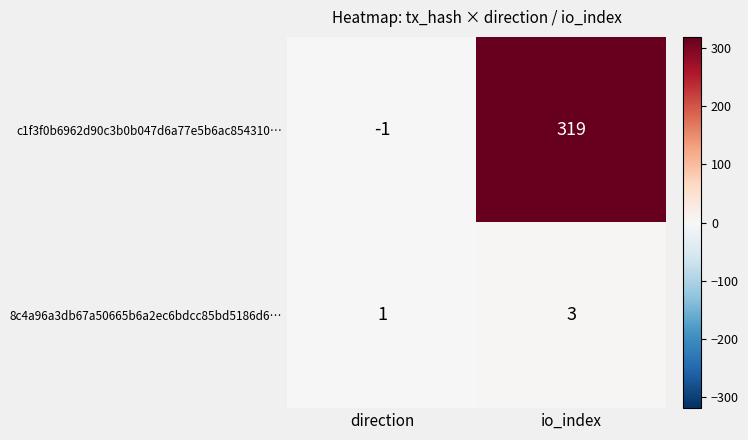

The value of 8c4a96a3db67a50665b6a2ec6bdcc85bd5186d6… at io_index is 3. True or false?

True